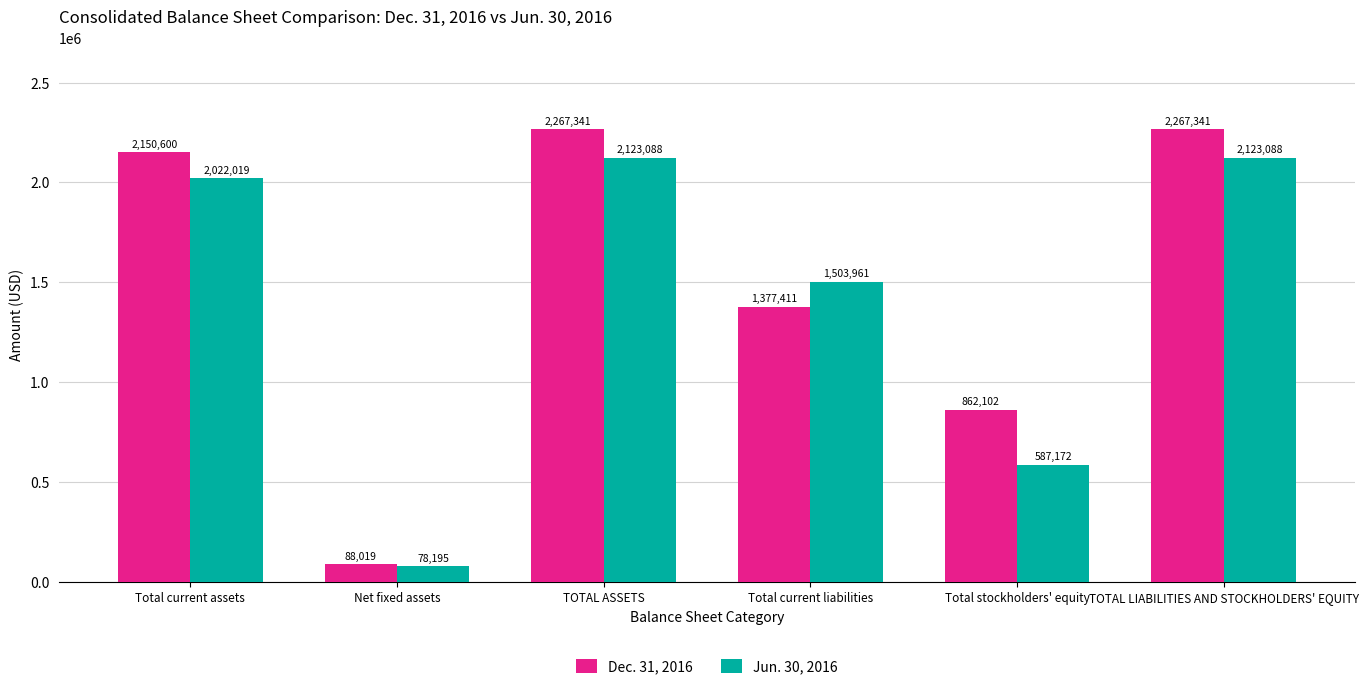

Is it true that Dec. 31, 2016 equals 554271 at Total stockholders' equity?

False